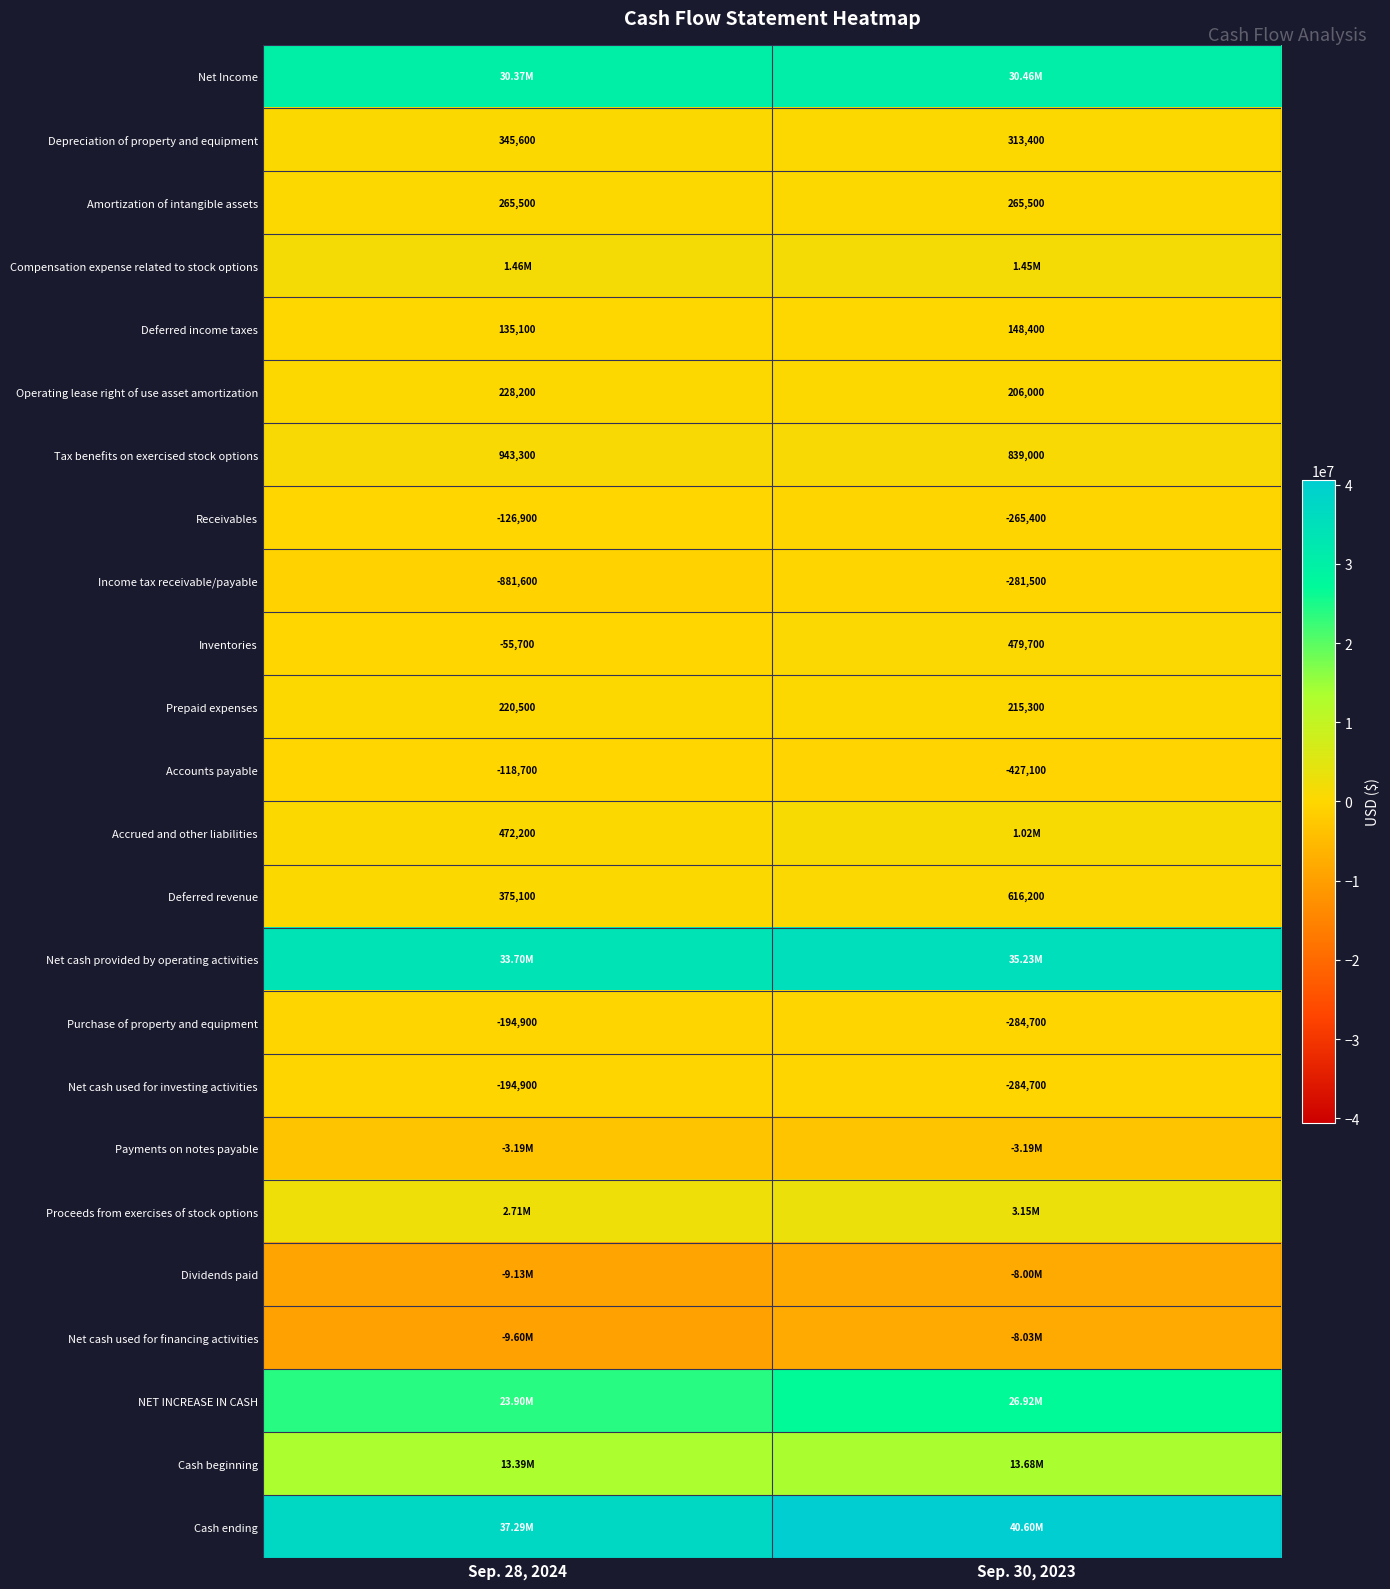

List the labels in order of Accounts payable value, smallest first.

Sep. 30, 2023, Sep. 28, 2024